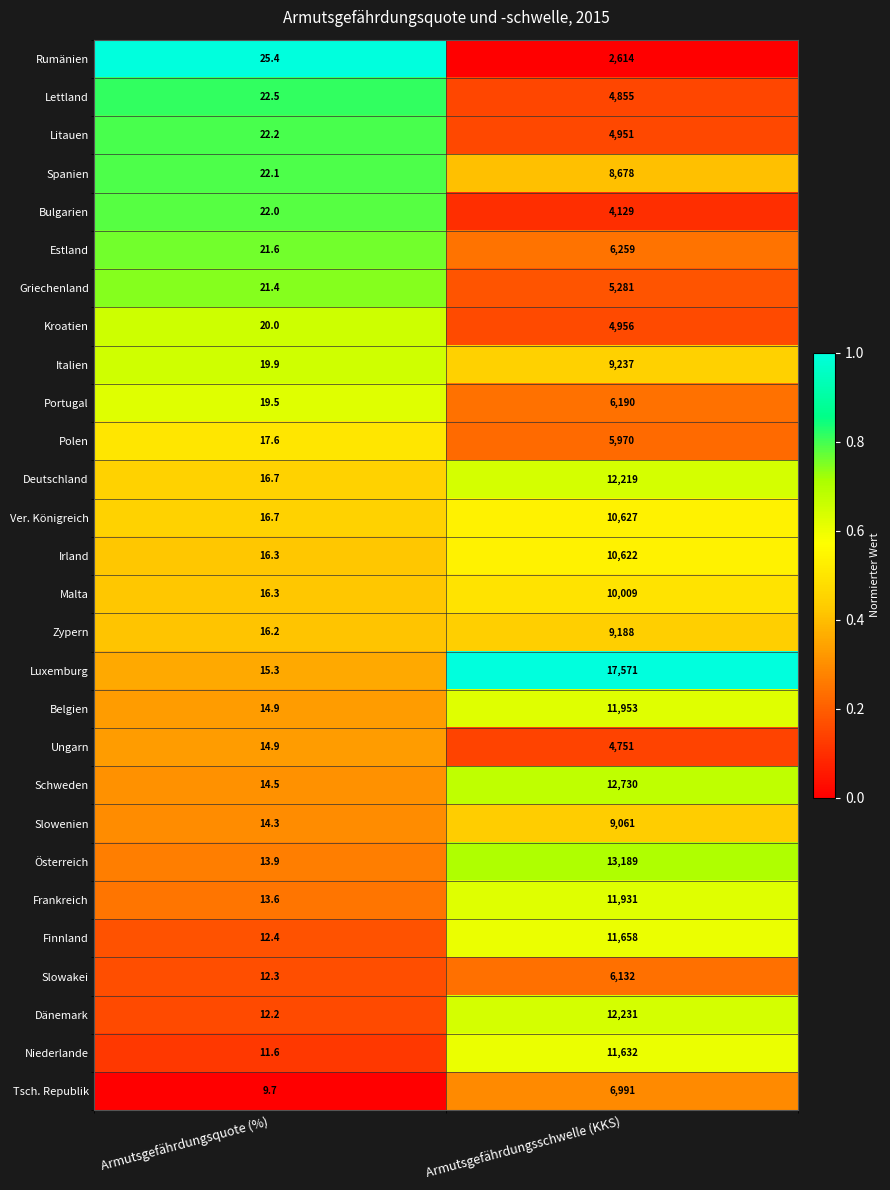

Which series has the largest range (max minus min)?

Luxemburg